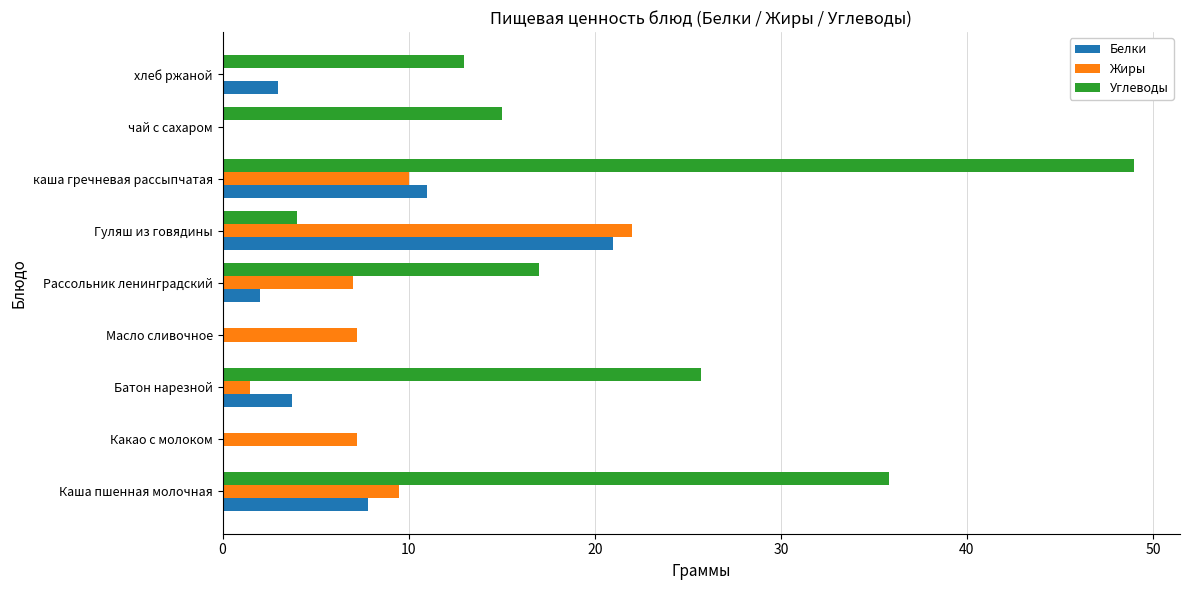

Which series has the largest total across all categories?

Углеводы